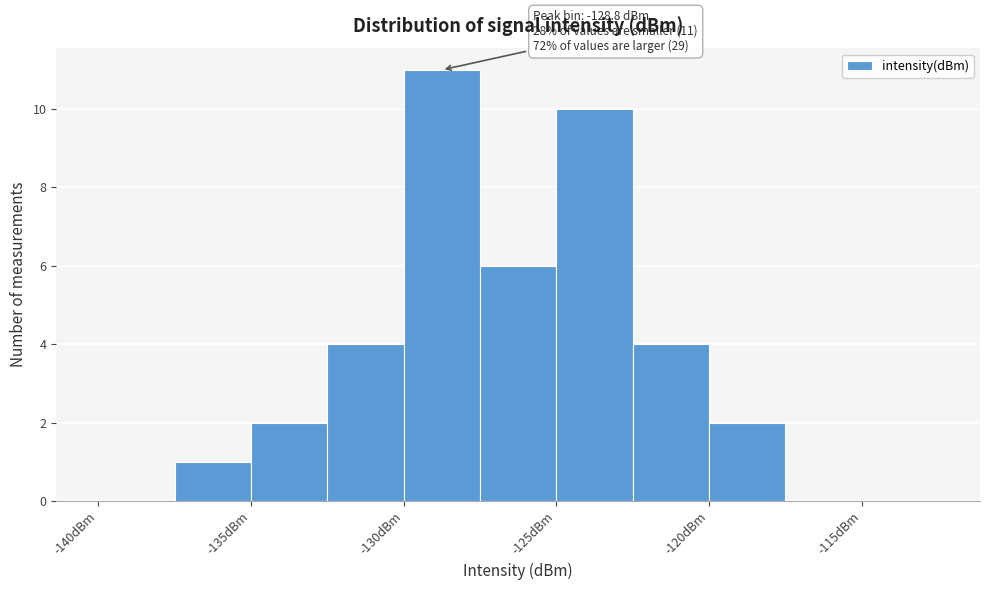

Which range on the x-axis has the tallest bar?

-130.0 to -127.5